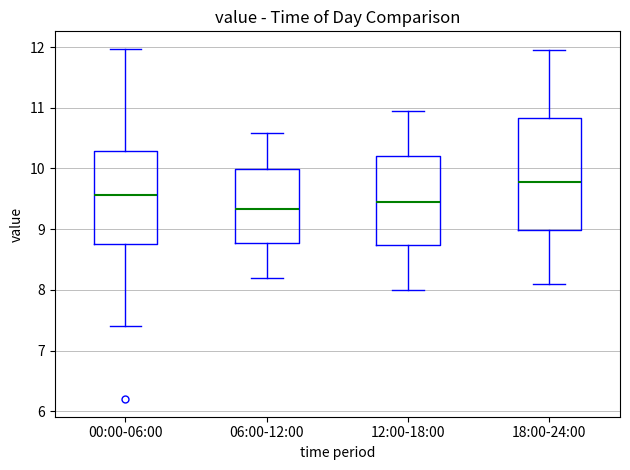

Which box is the tallest, from its lower edge to its upper edge?

18:00-24:00